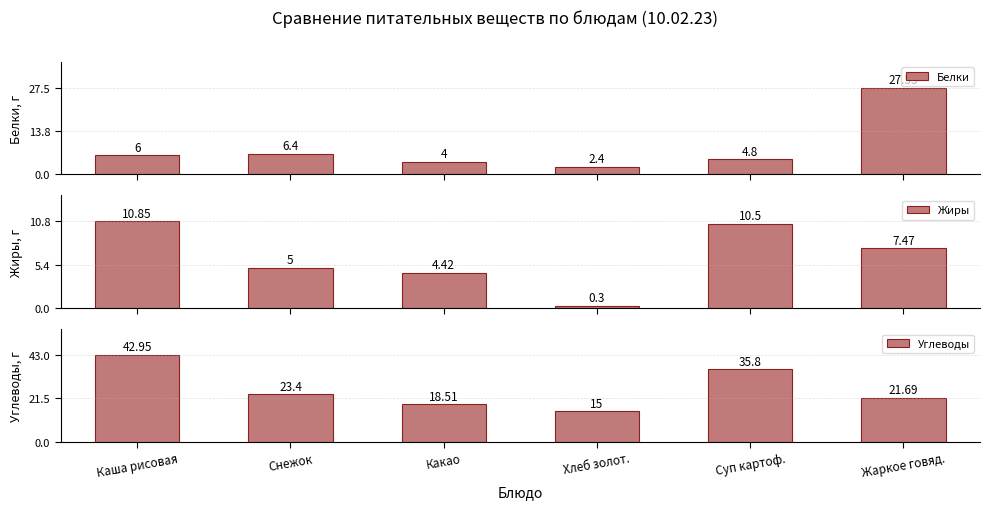

List the labels in order of Белки value, smallest first.

Хлеб золот., Какао, Суп картоф., Каша рисовая, Снежок, Жаркое говяд.